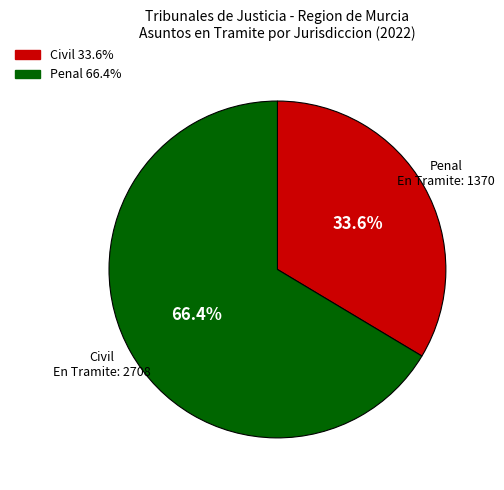

Is there any slice that represents more than half of the pie?

Yes